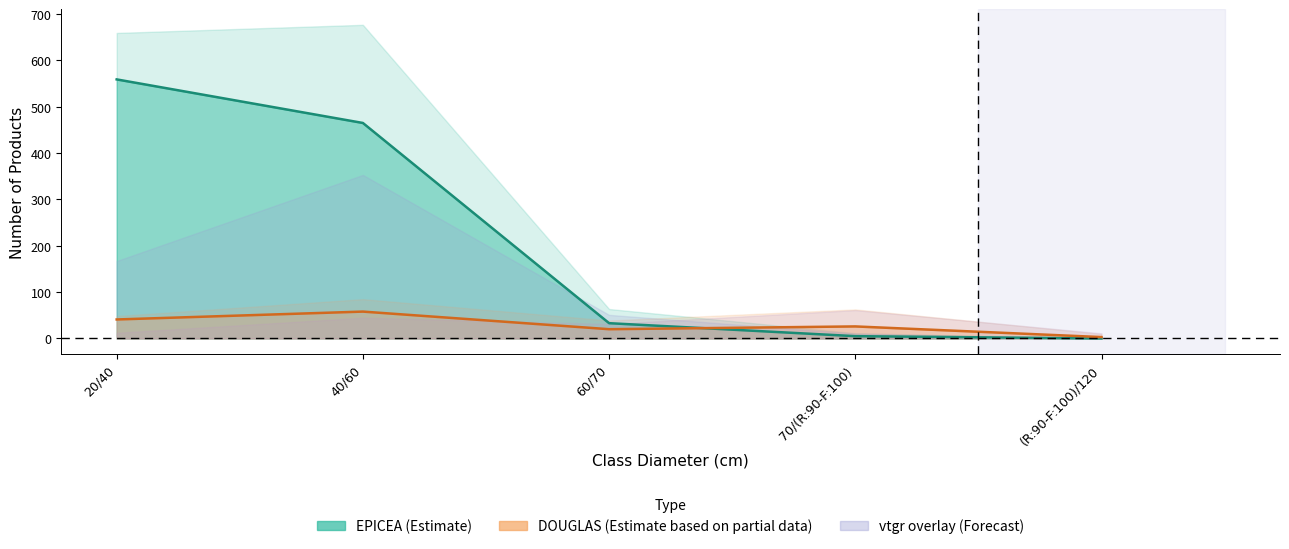

Where is EPICEA produit_nbre nearest to the value 279?

40/60